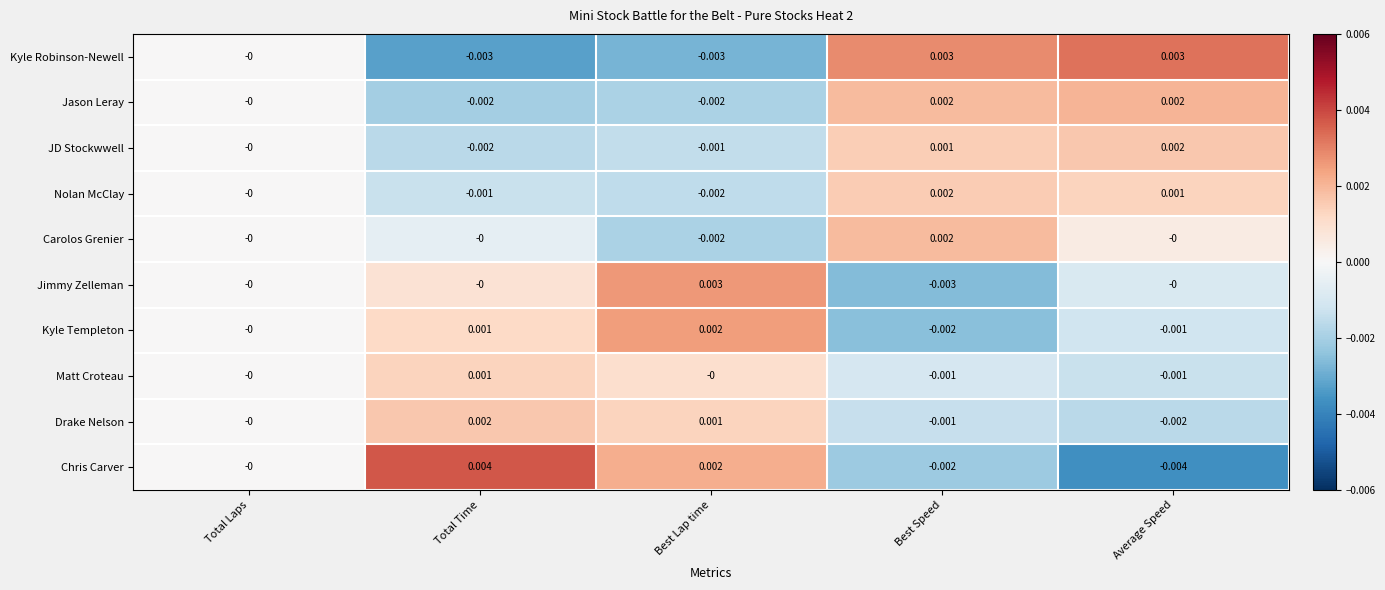

How many categories are shown in the chart?

5